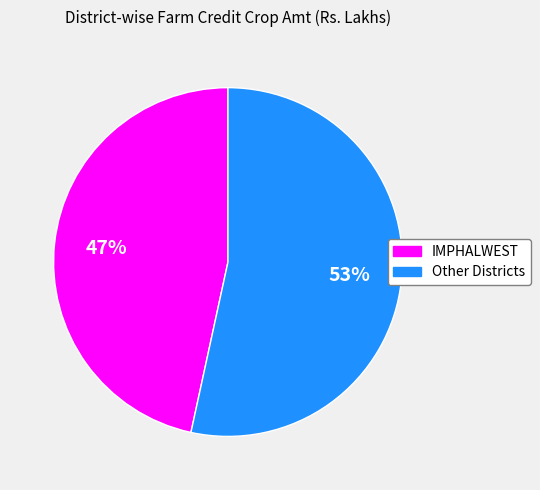

To the nearest percent, what is the average slice percentage?

50%